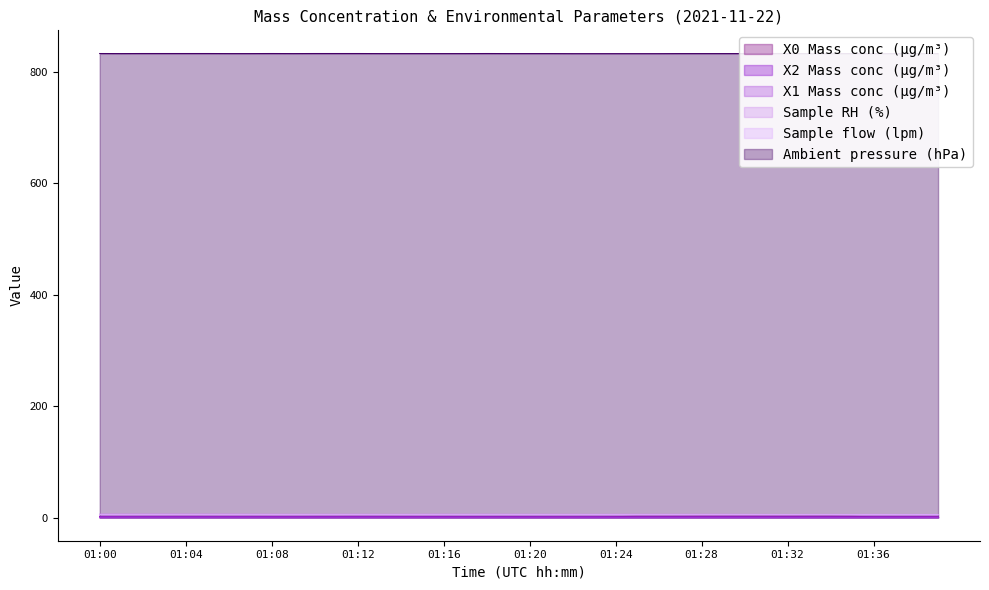

True or false: Sample RH (%) and X1 Mass conc (μg/m³) intersect in this chart.

False